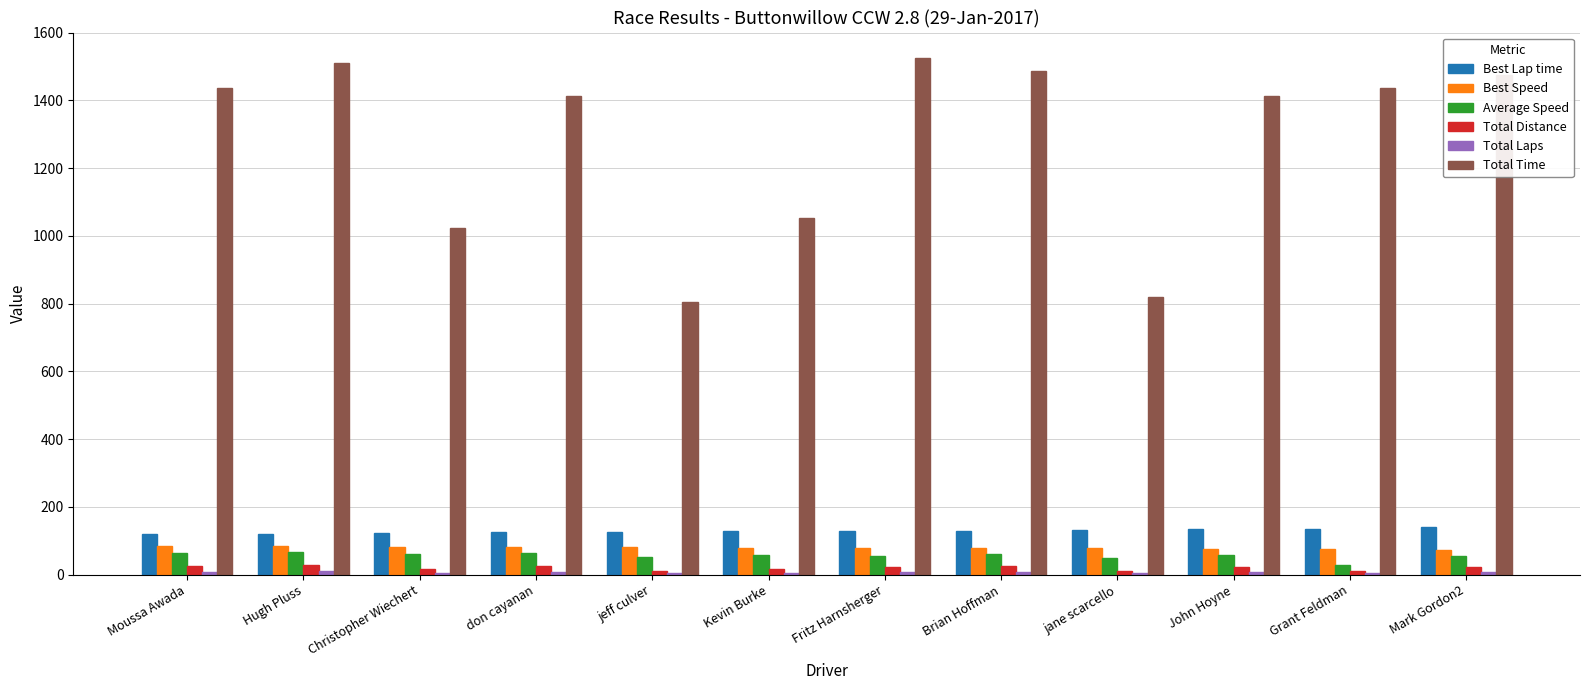

Between Christopher Wiechert and jeff culver, which series saw the biggest shift?

Total Time